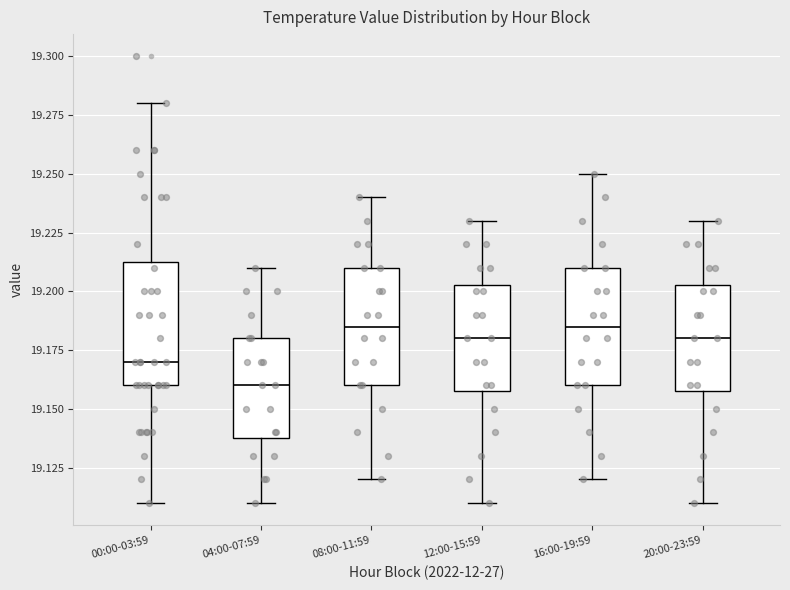

Which box's median line is the lowest?

04:00-07:59